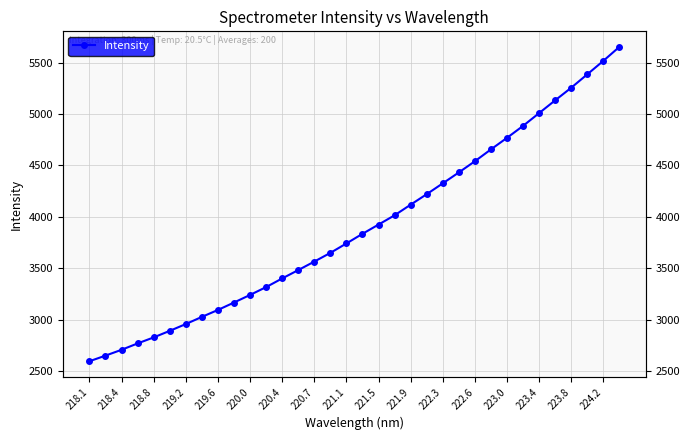

What is the value of the 18th point from the left?

3835.7